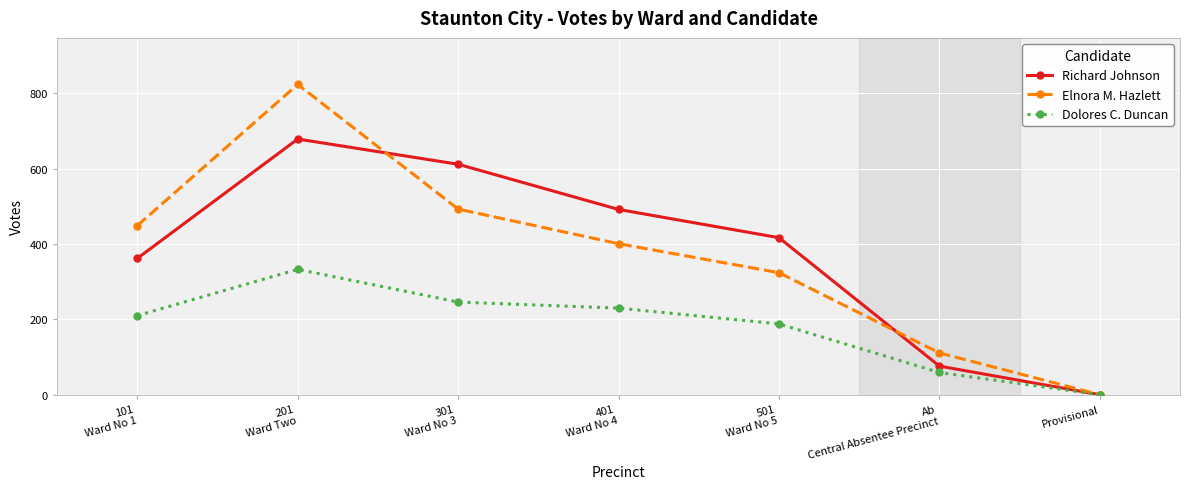

How many distinct data groups are displayed?

3